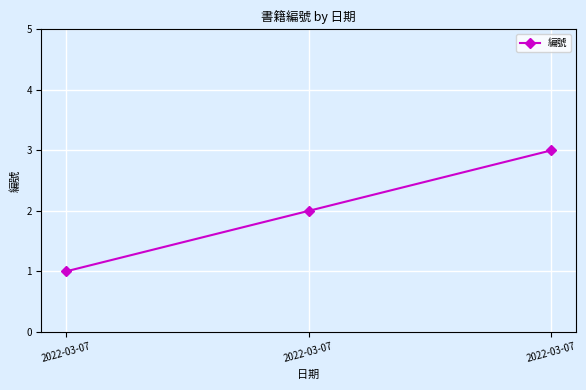

How many lines are shown in the chart?

1